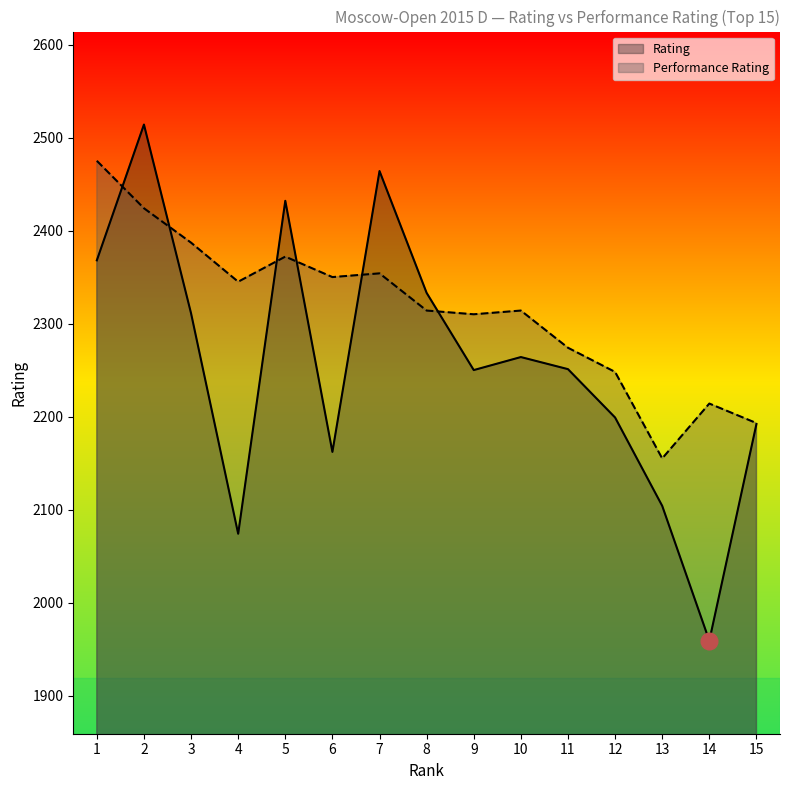

At how many categories does at least one series exceed 2504?

1